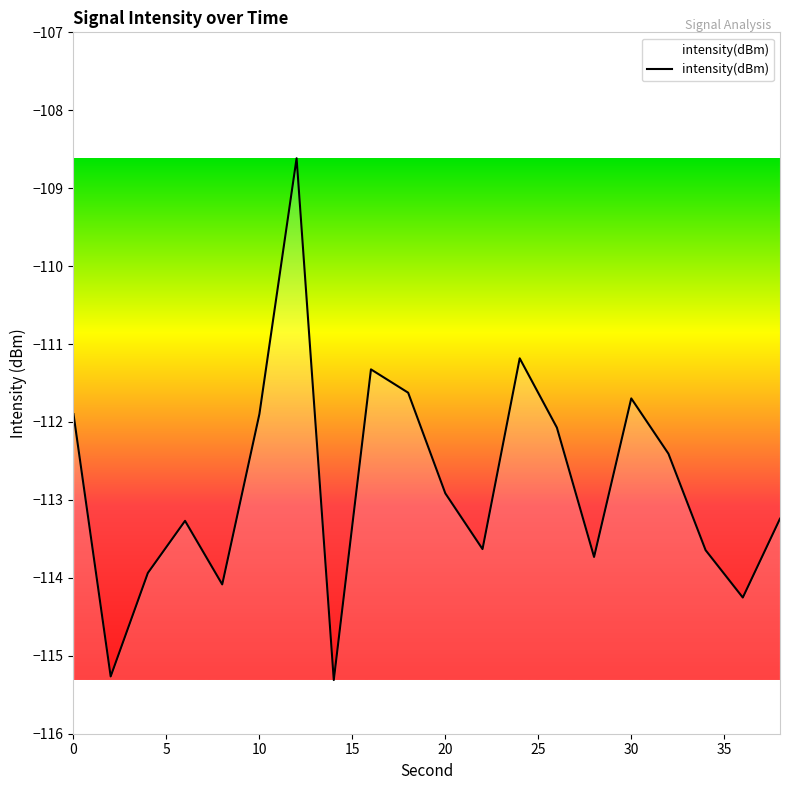

What is the greatest value displayed?

-108.6